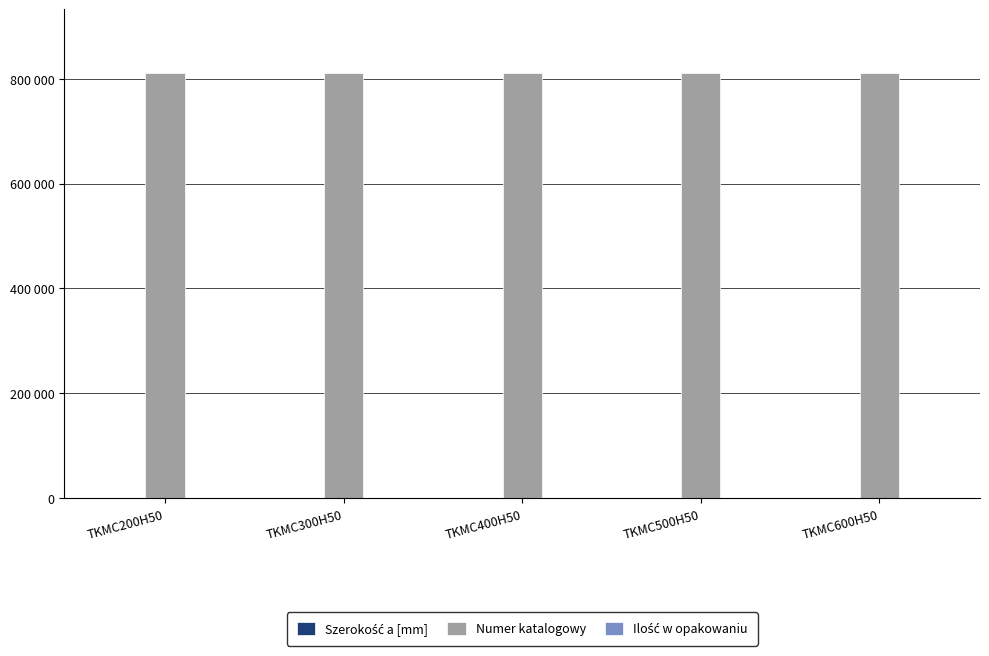

At which label does Szerokość a [mm] first exceed 400?

TKMC500H50